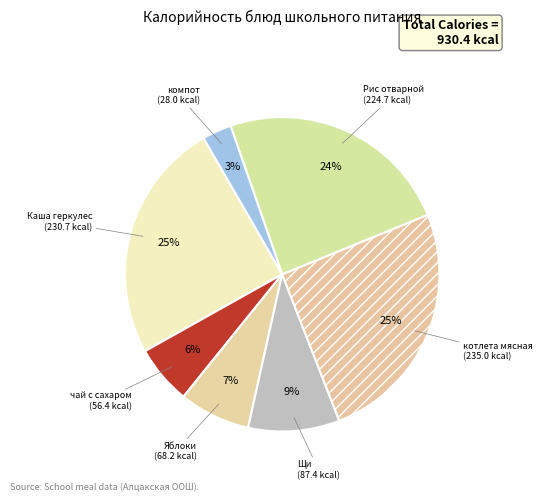

What is the ratio of the value at Щи to the value at Каша геркулес?

0.4